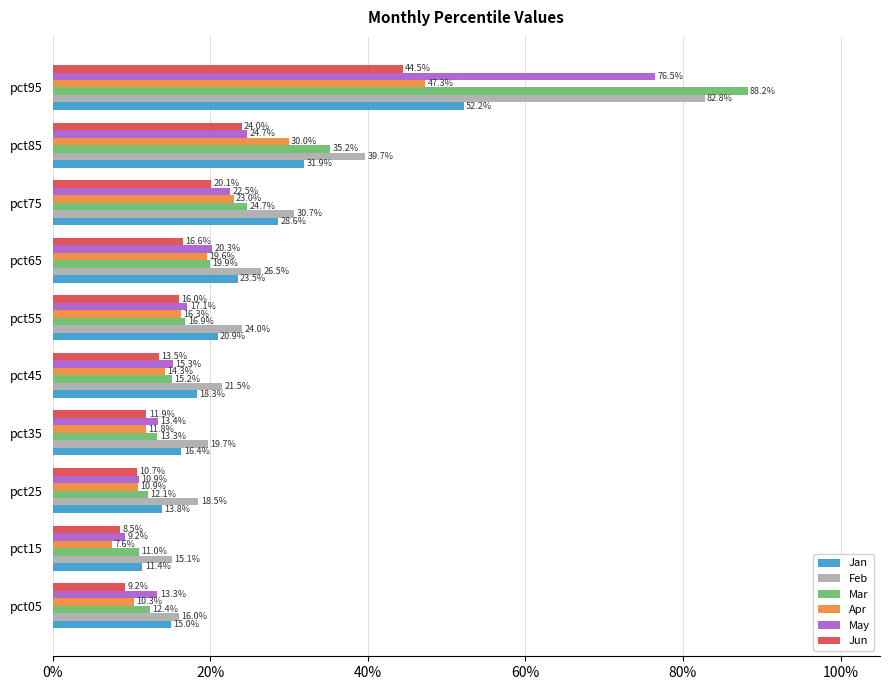

What are all the series names shown in the legend?

Jan, Feb, Mar, Apr, May, Jun